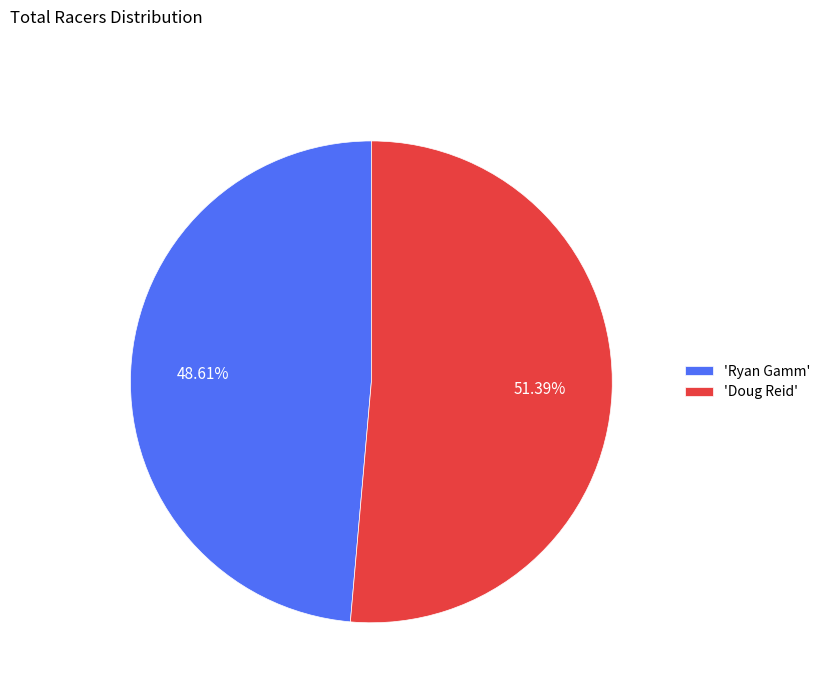

Is the sum of 'Doug Reid' and 'Ryan Gamm' greater than half?

Yes